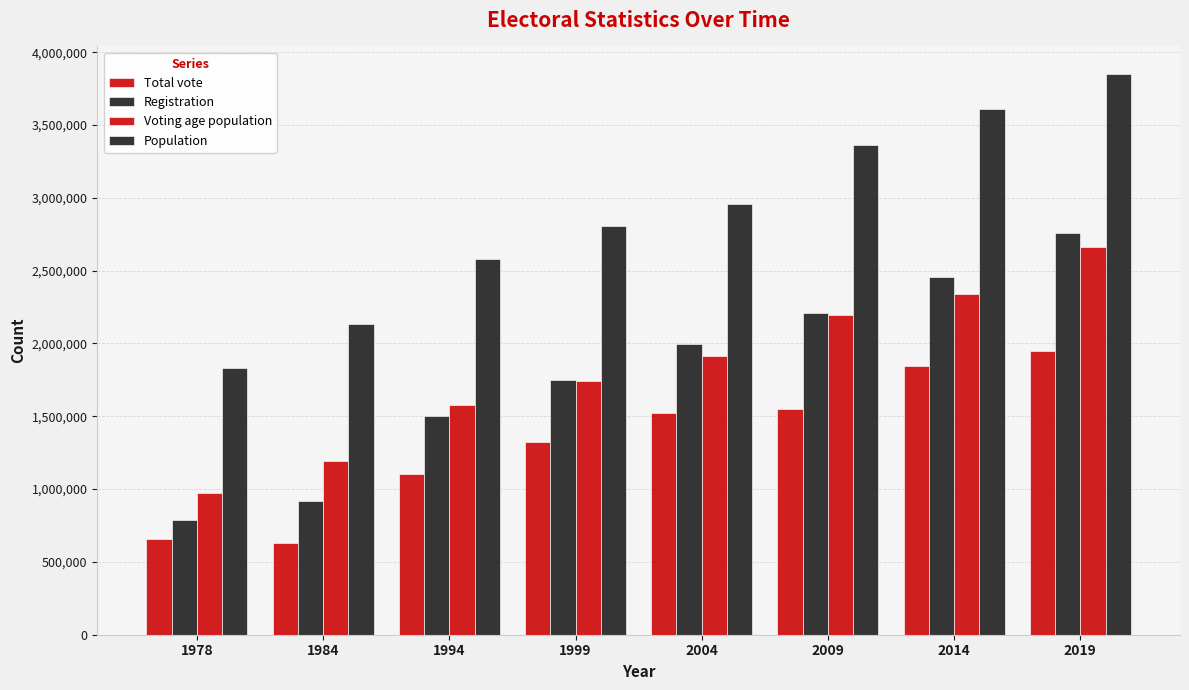

How many bars are there in total?

32